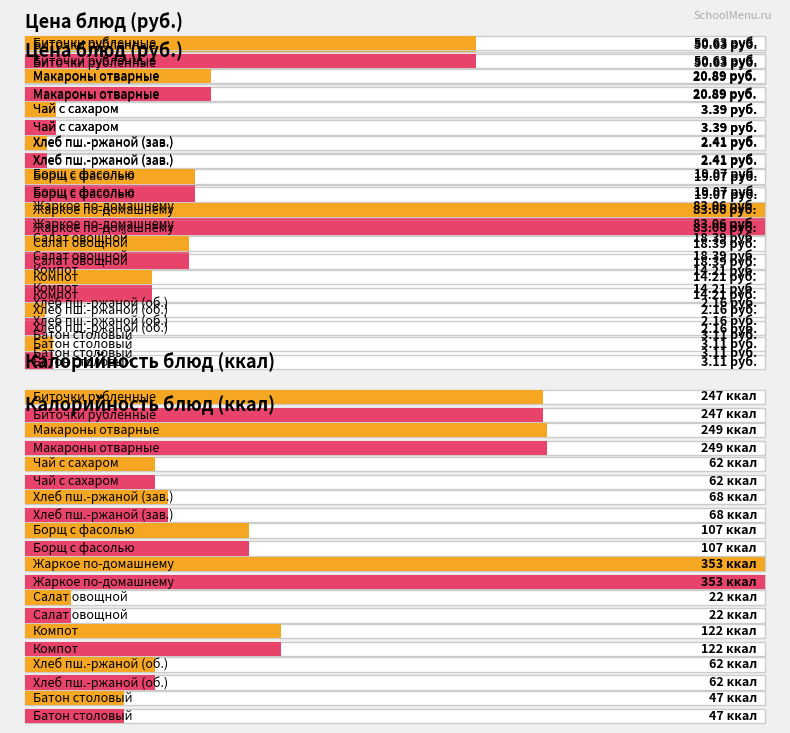

Read the Цена value at Макароны отварные.

20.9